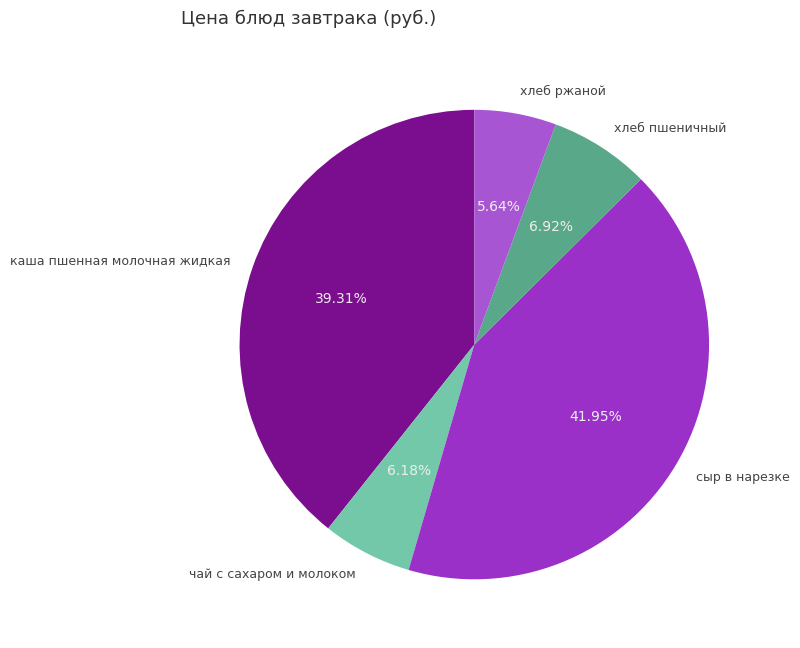

What is the ratio of the value at хлеб пшеничный to the value at сыр в нарезке?

0.2